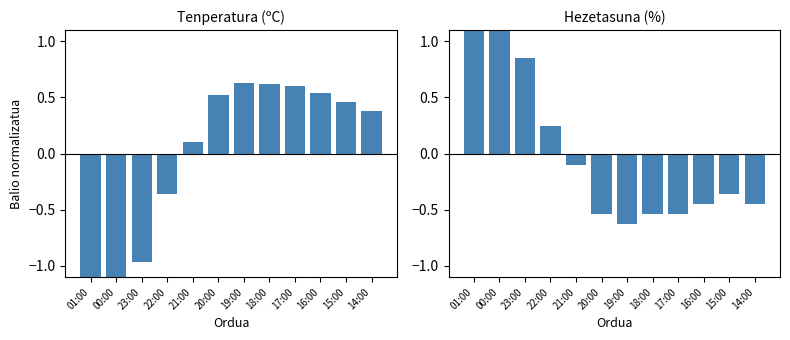

How many categories are shown in the chart?

12